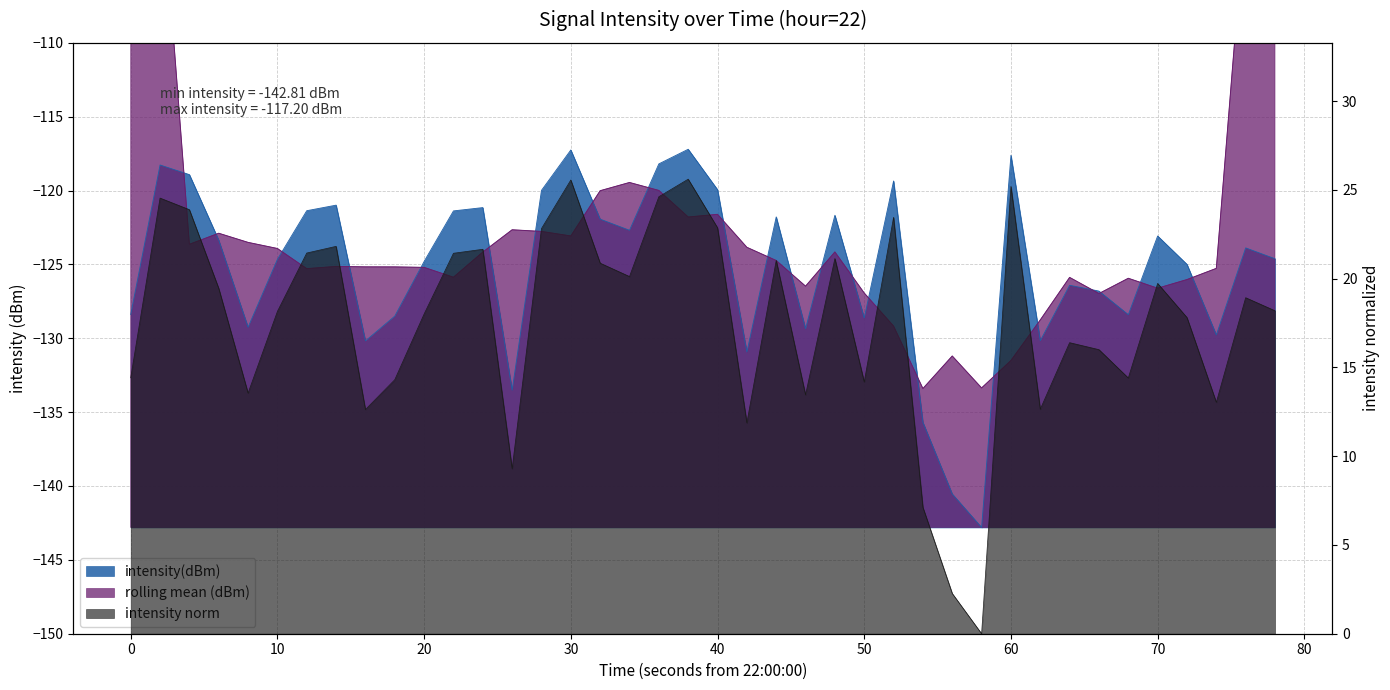

What is the sum of the values at 50 and 25?

-250.0